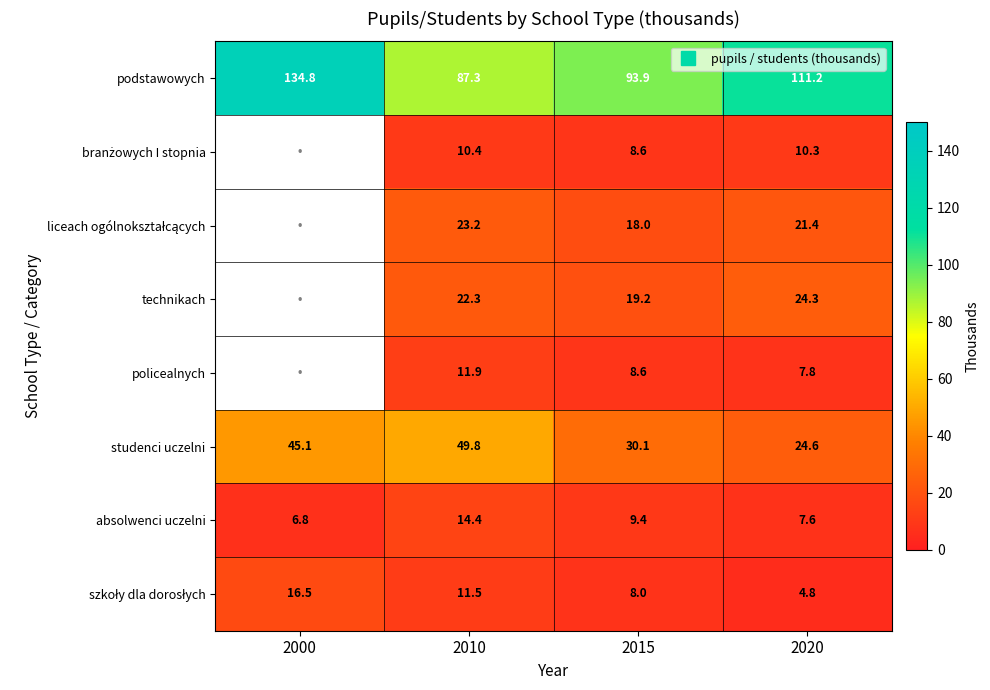

At which category is the sum across all series the highest?

2010